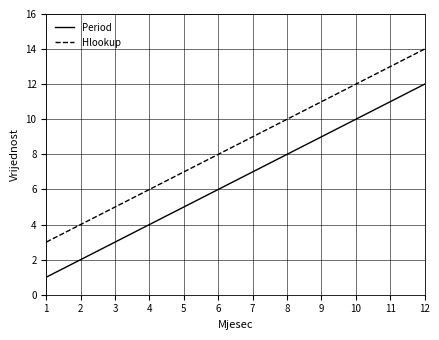

Which series has the largest total across all categories?

Hlookup